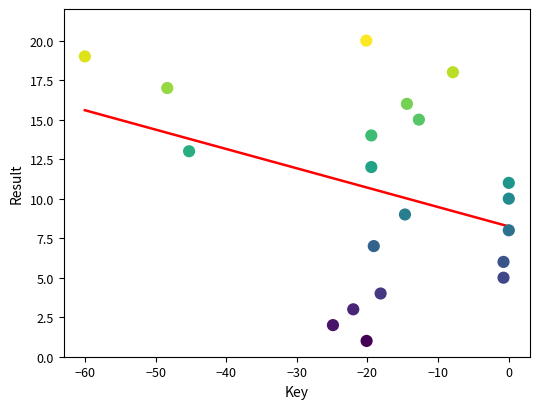

What is the range of Y values (max minus min)?

19